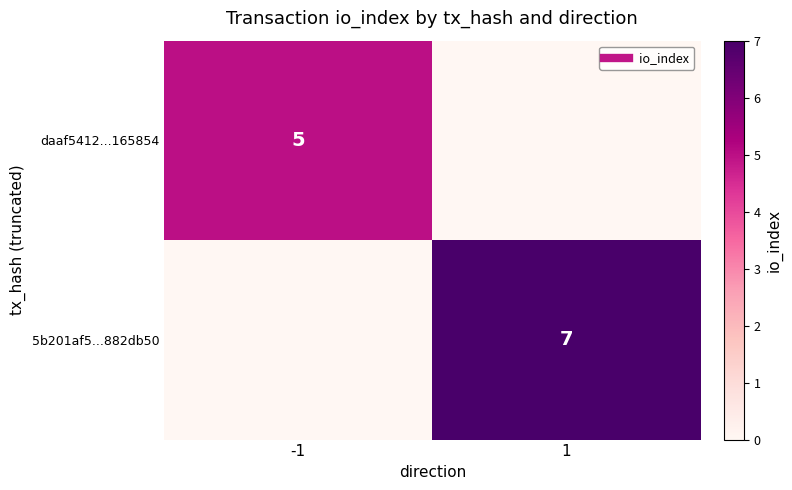

What is the total value across all series at -1?

5